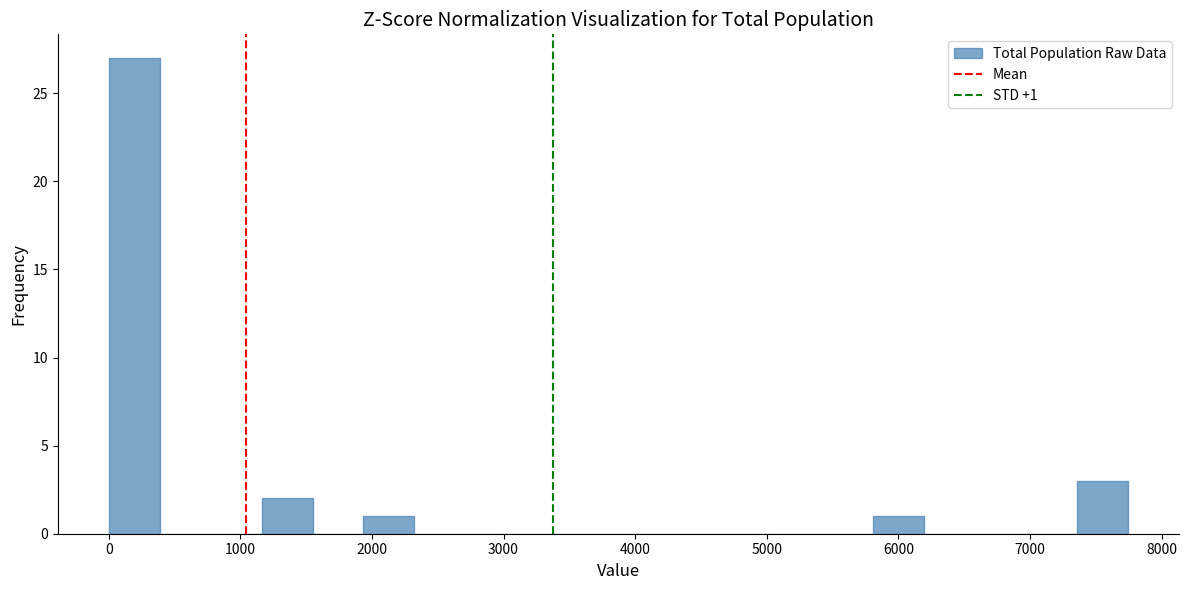

Read against the x-axis, roughly where is the centre of the tallest bar?

200